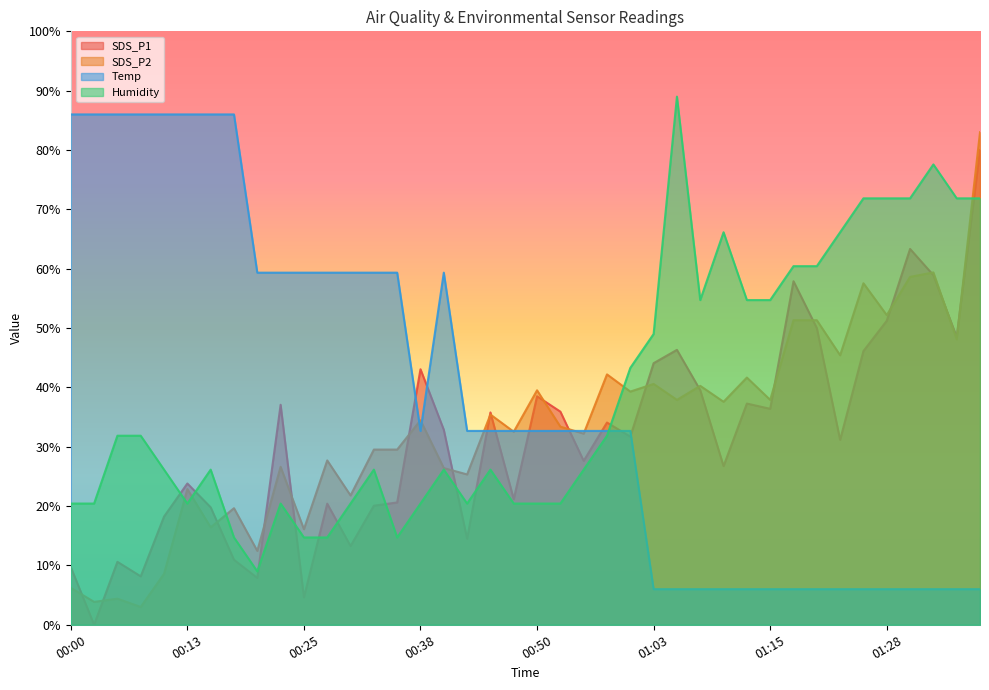

After their last crossing, which series has the higher values: Temp or SDS_P2?

SDS_P2